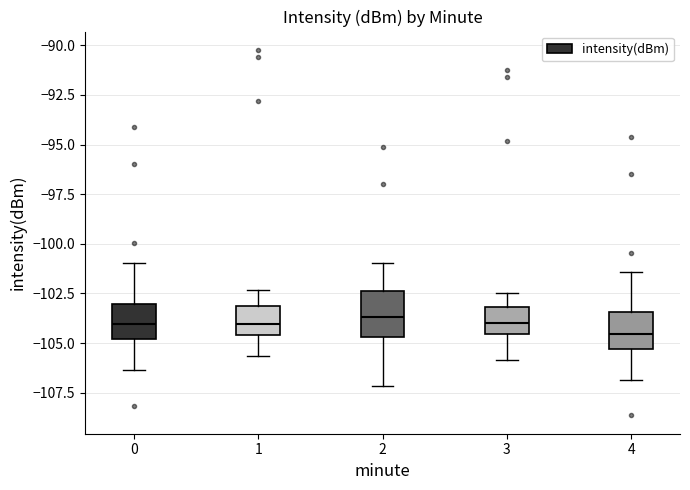

Where is the upper edge of the box at x = 1 on the y-axis? The values are not printed on the chart, so give them approximately, as read against the axis.

-103.0